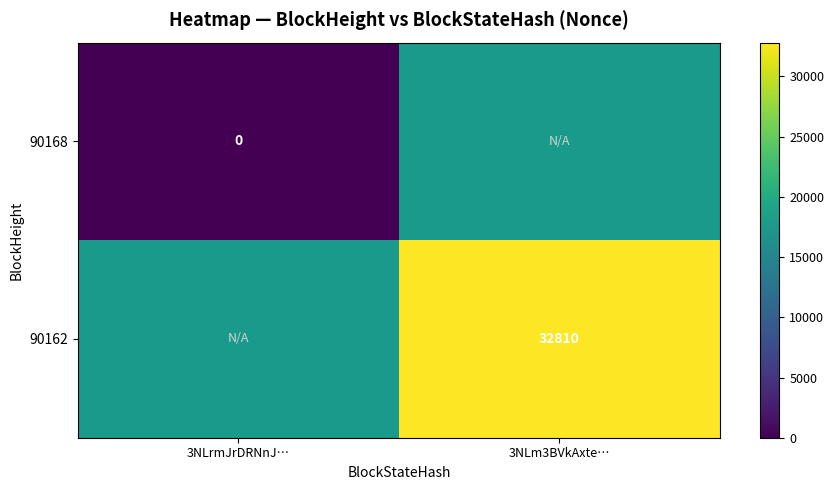

The value of 90162 at 3NLm3BVkAxte… is 32810. True or false?

True